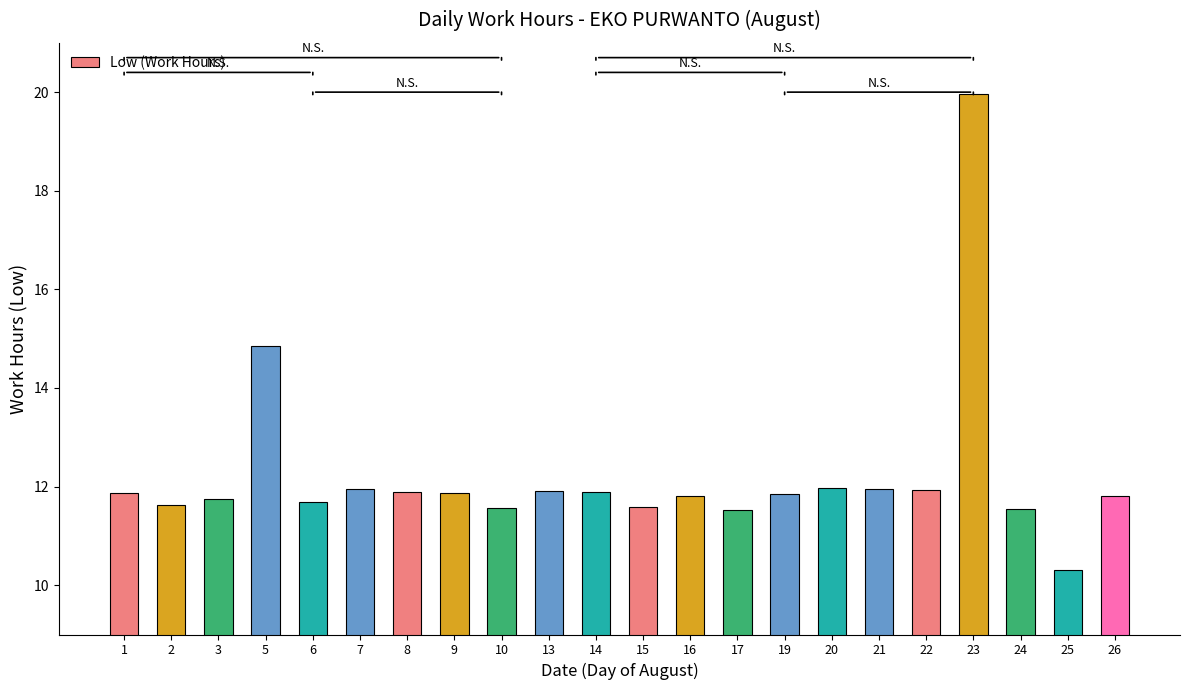

What is the difference between the maximum and second lowest values?

8.4